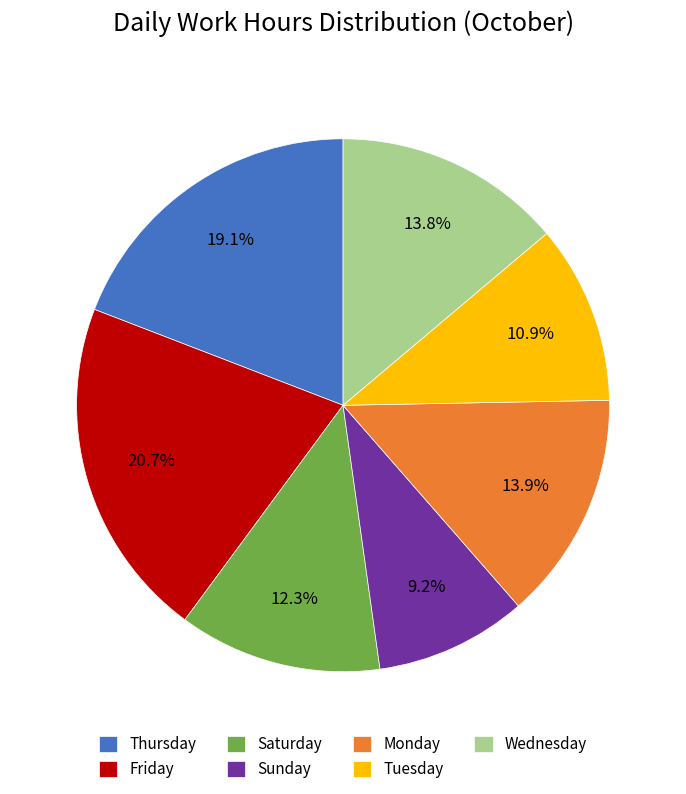

Between Thursday and Wednesday, which is larger?

Thursday